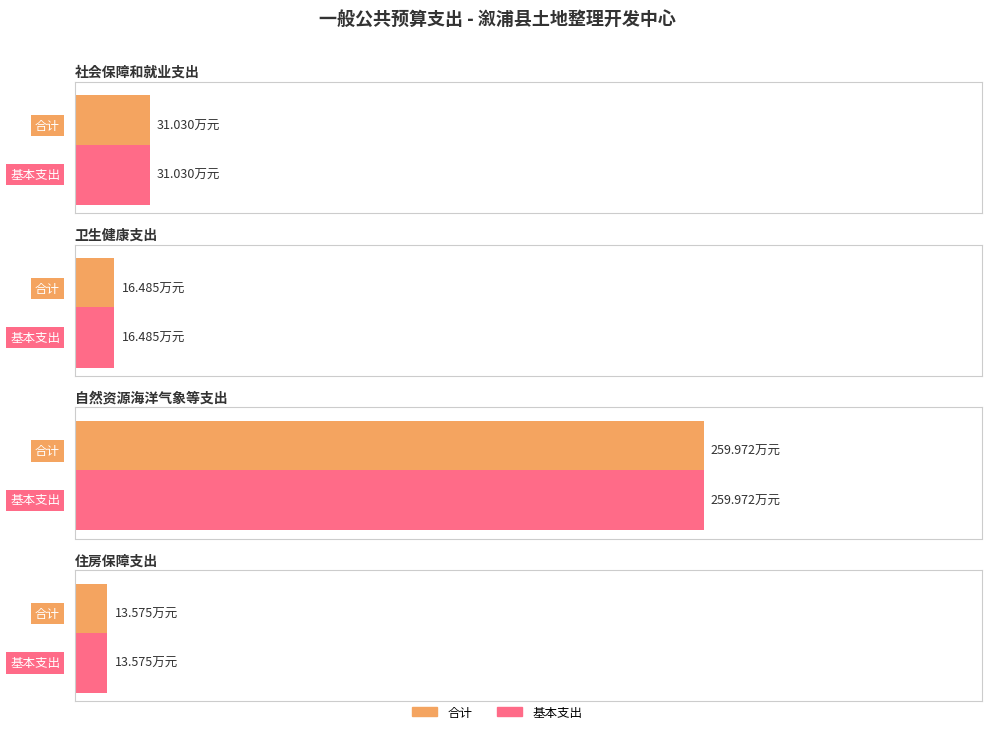

Is it true that 公用经费 equals 18.7 at 住房保障支出?

False